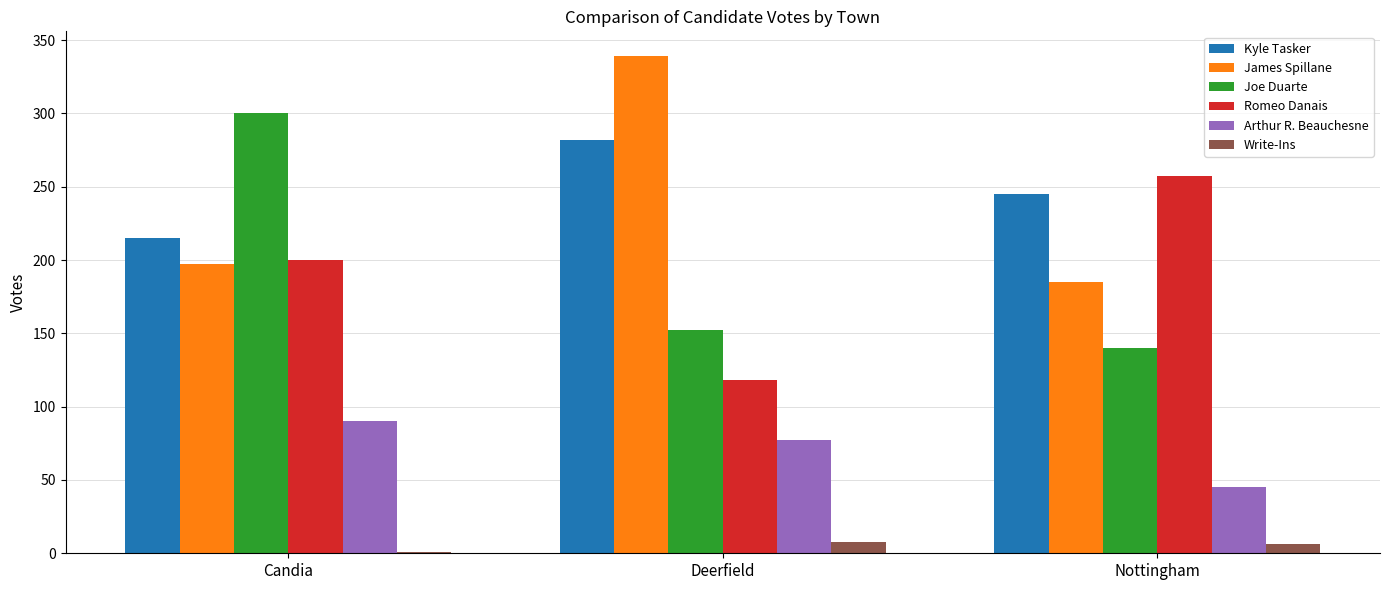

Reading left to right, extract all data points from this chart.

Kyle Tasker: 215	282	245
James Spillane: 197	339	185
Joe Duarte: 300	152	140
Romeo Danais: 200	118	257
Arthur R. Beauchesne: 90	77	45
Write-Ins: 1	8	6